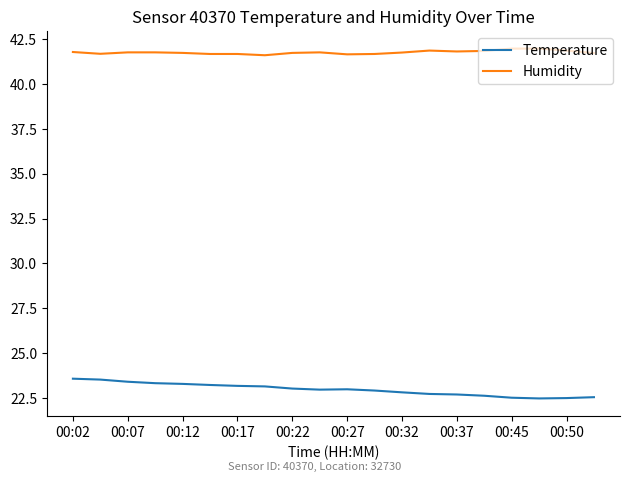

Which series has the largest total across all categories?

Humidity